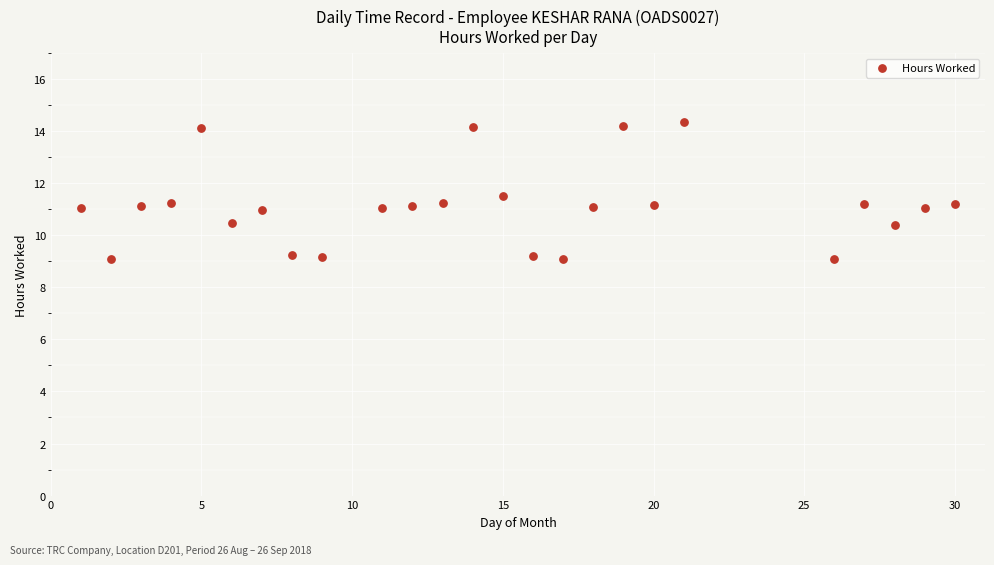

What is the range of Y values (max minus min)?

5.3